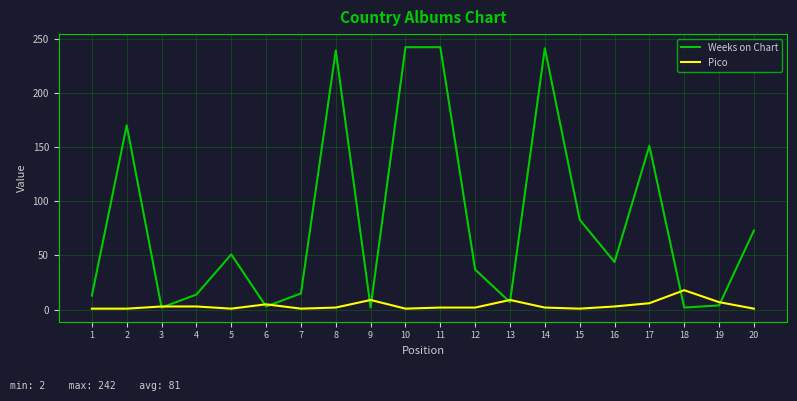

What is the total value across all series at 2?

171